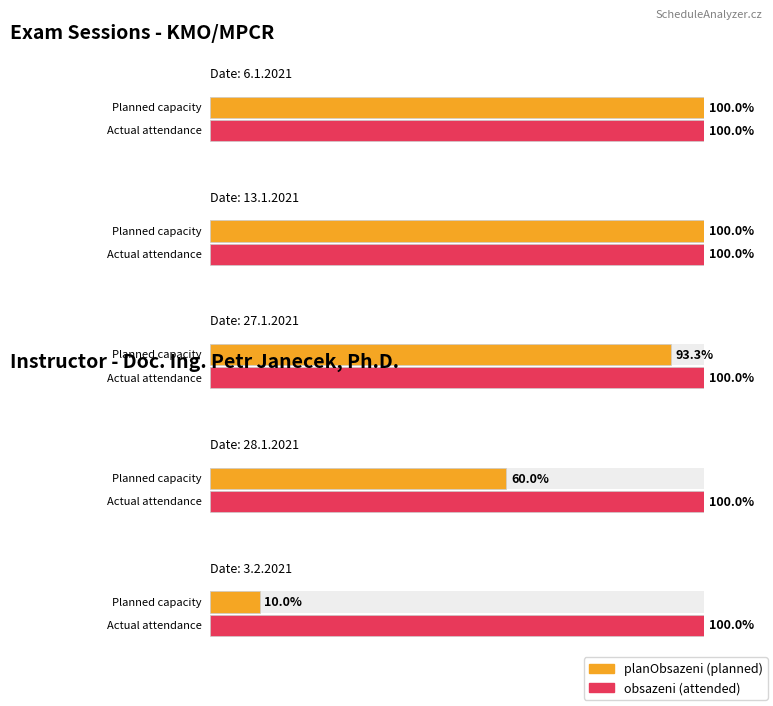

Count the number of data series in this chart.

2